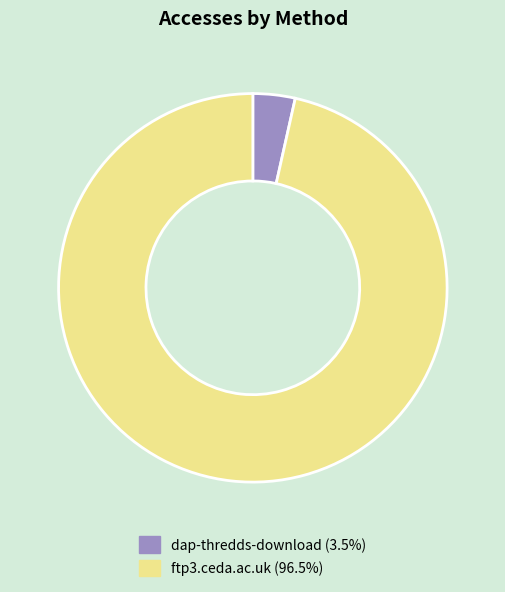

Is there a majority slice in this chart?

Yes